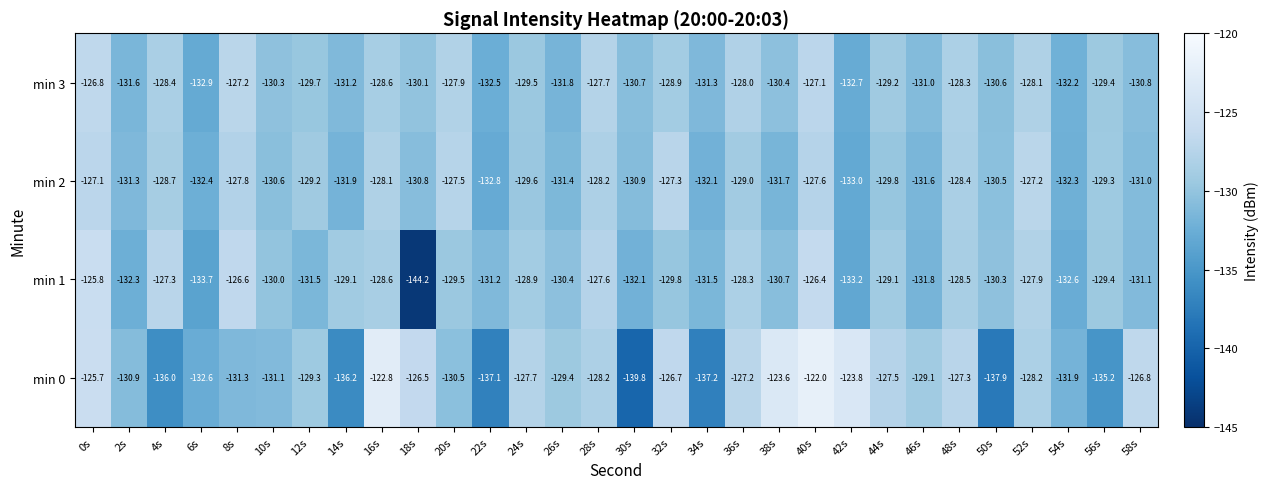

What is the average value of the min 3 series?

-129.8